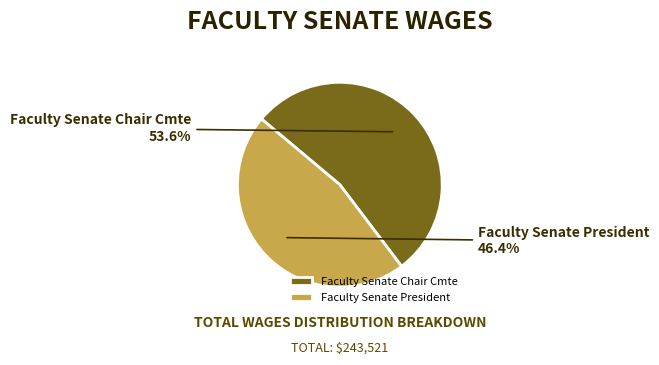

To the nearest percent, what percentage of the pie is Faculty Senate President?

46%